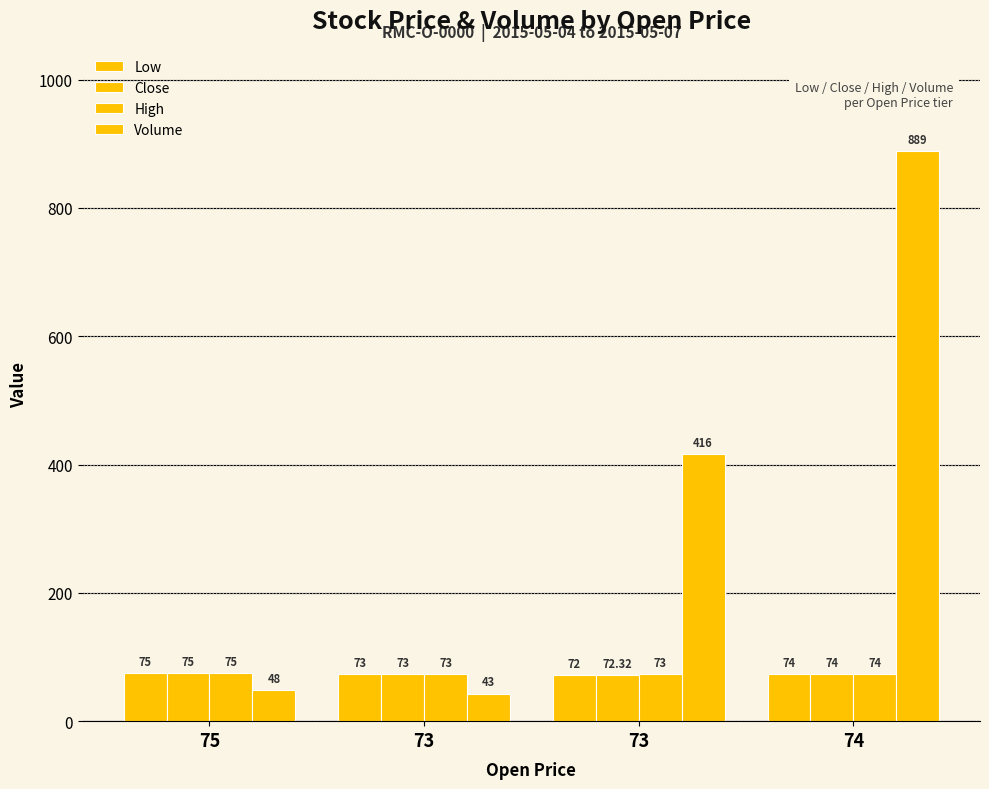

Is the value of High at 75 greater than the value of Close at 73?

Yes